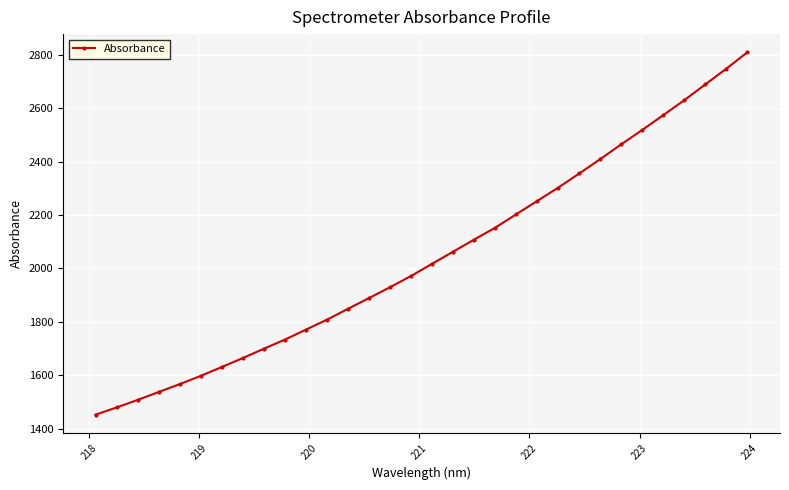

What is the value of the 32nd point from the left?

2810.0